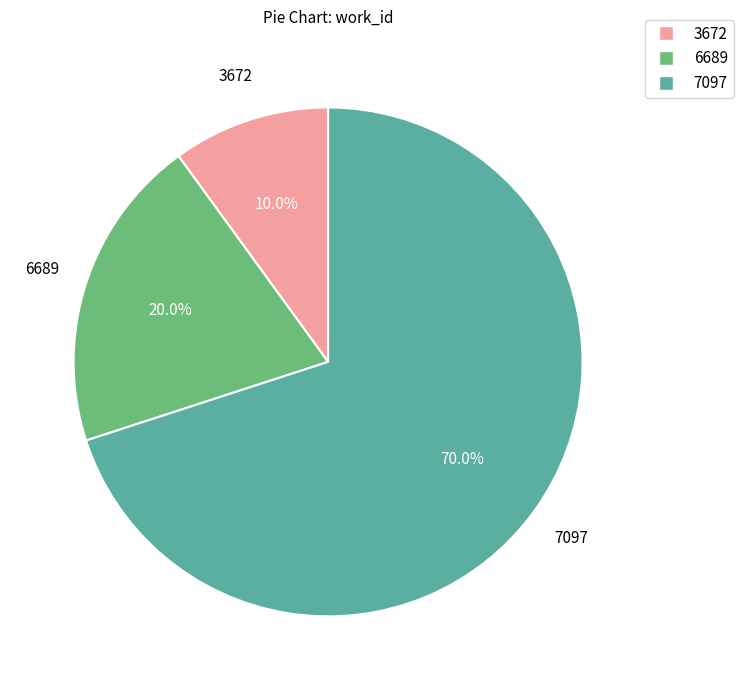

Count the number of slices in the pie.

3